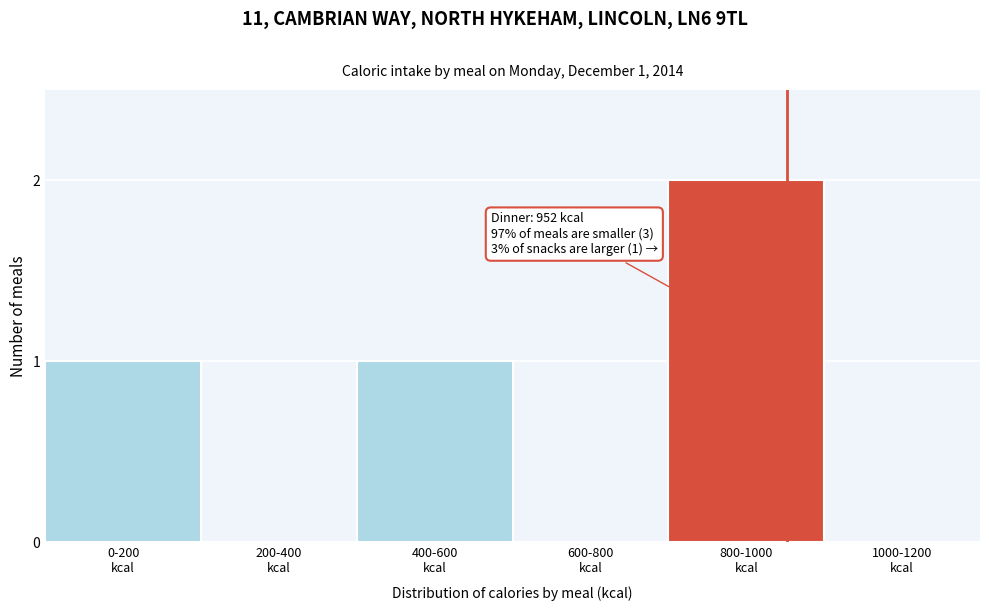

What is the sum of all values?

4